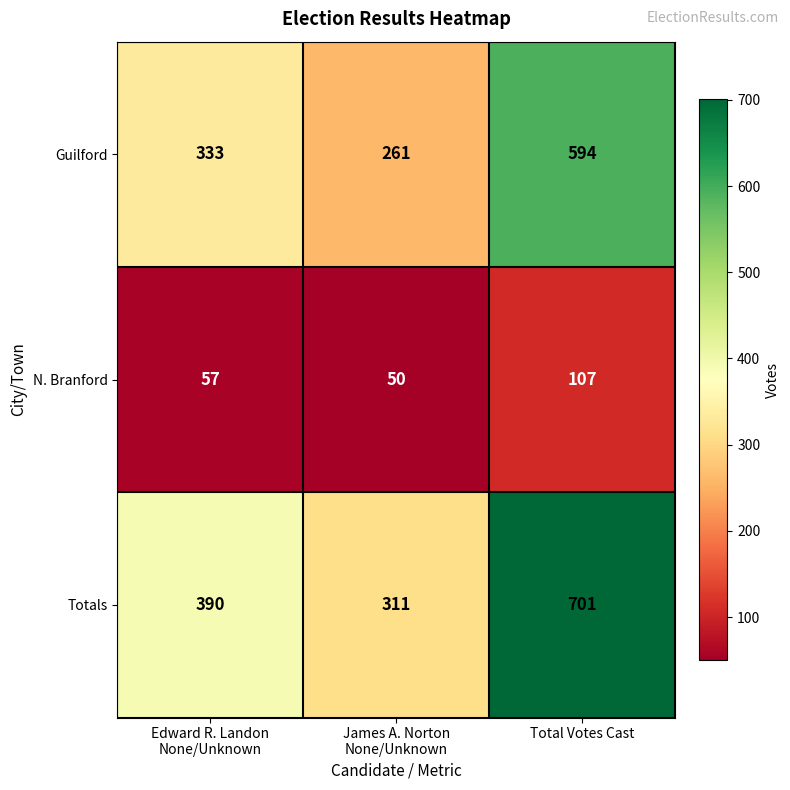

What is the spread (max minus min) of values at Edward R. Landon
None/Unknown?

333